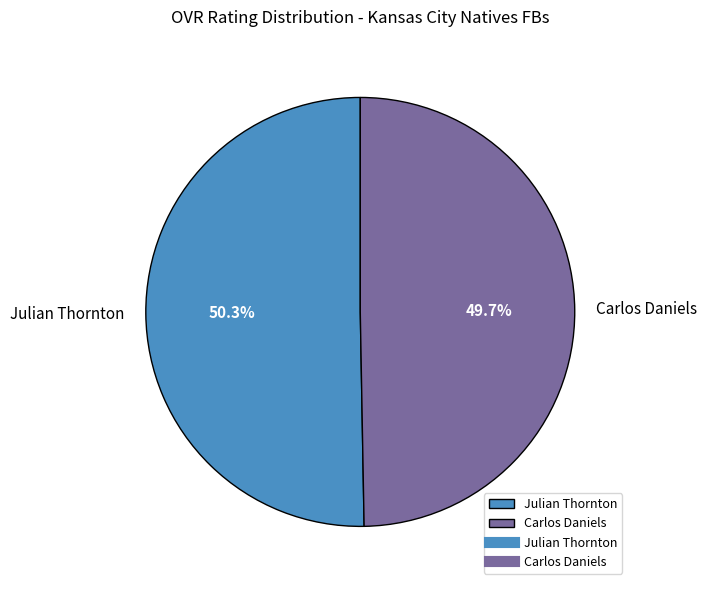

Combined, what portion of the pie is Julian Thornton and Carlos Daniels?

100.0%